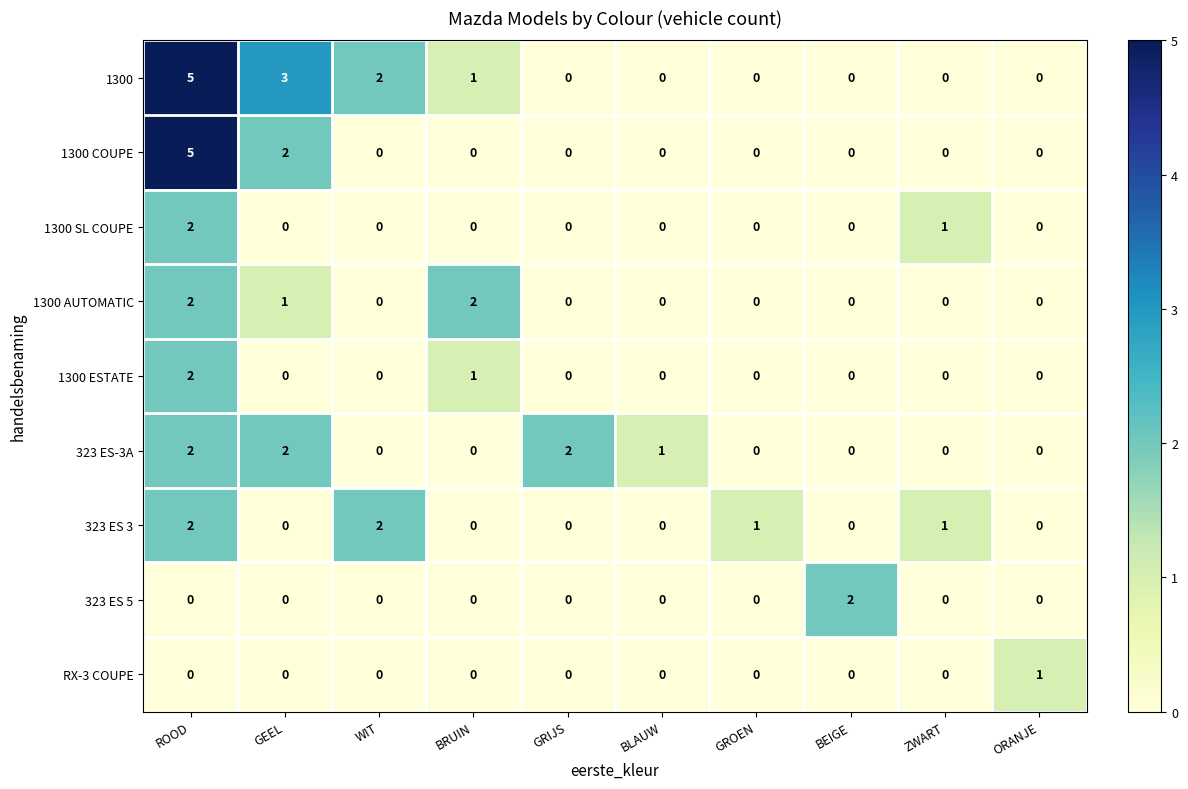

What is the total value across all series at WIT?

4